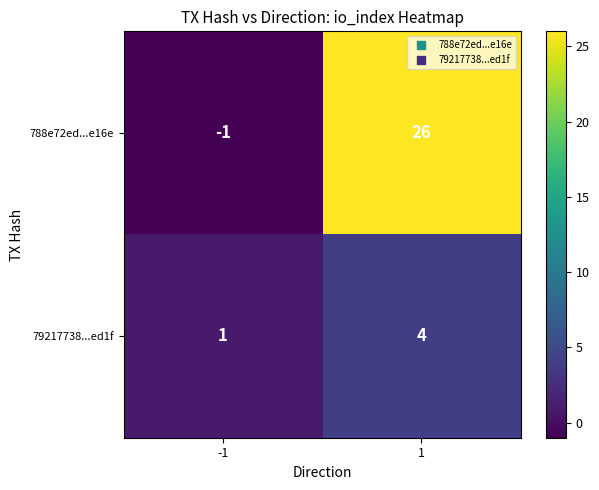

What is the greatest value displayed?

26